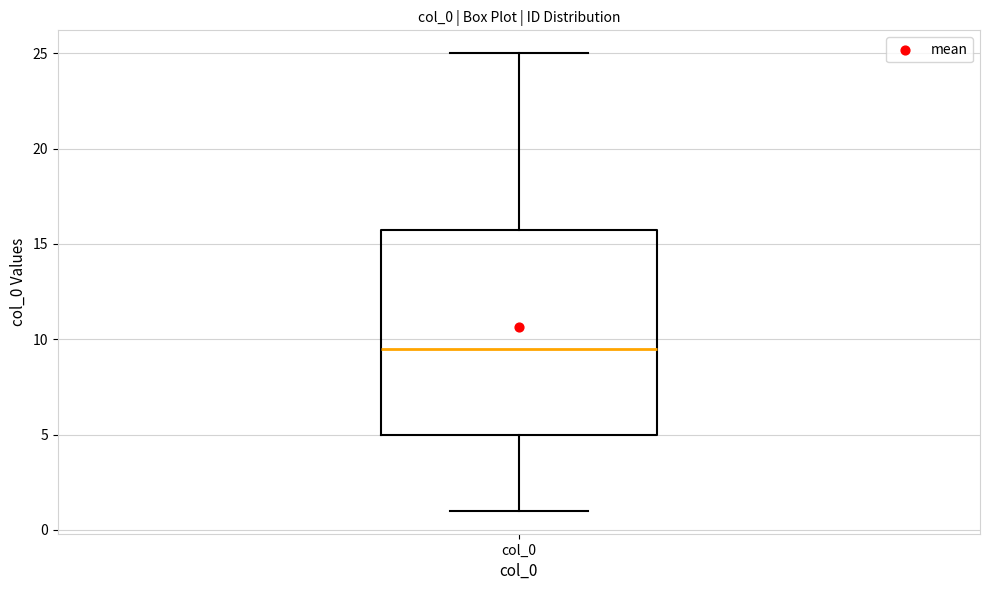

Transcribe this box plot: give where the median line is, the range the box spans, and where the two whiskers end, as read against the y-axis. The values are not printed on the chart, so give them approximately, as read against the axis.

median 9.5, box 5.0 to 16.0, whiskers 1.0 to 25.0